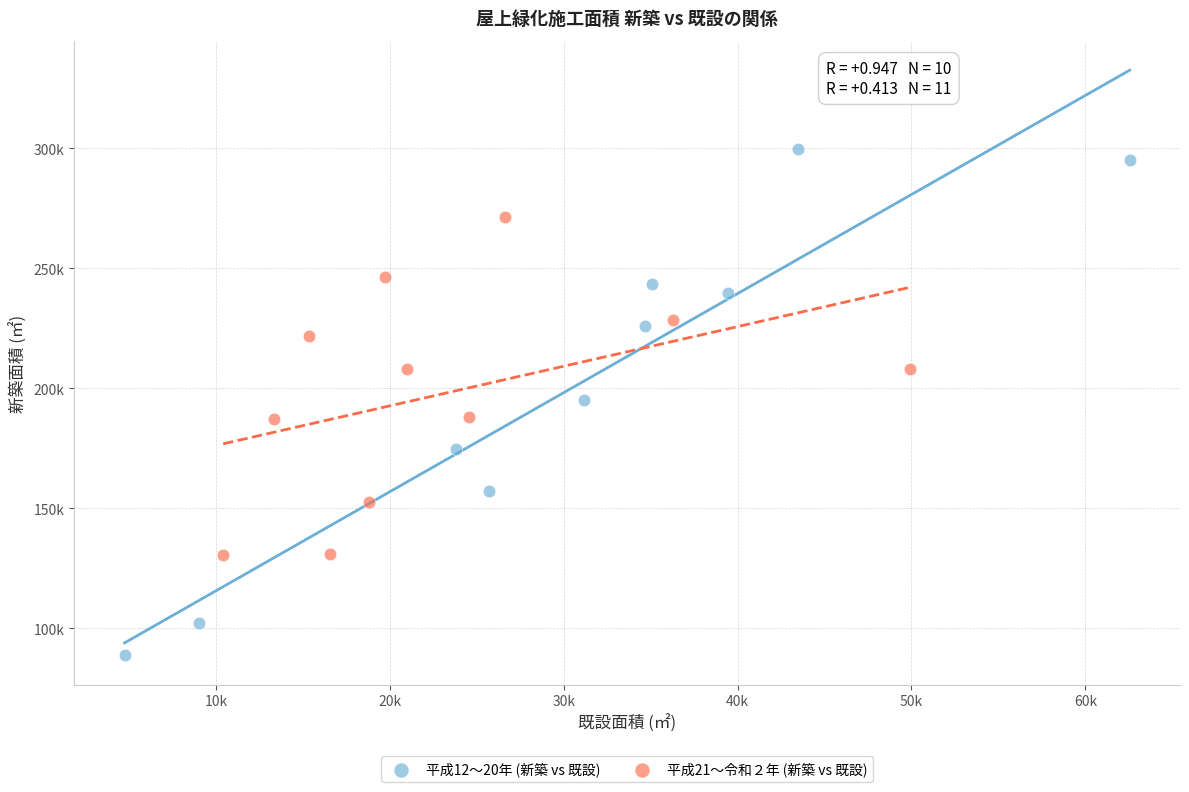

What are all the series names shown in the legend?

平成12〜20年 (新築 vs 既設), 平成21〜令和２年 (新築 vs 既設)